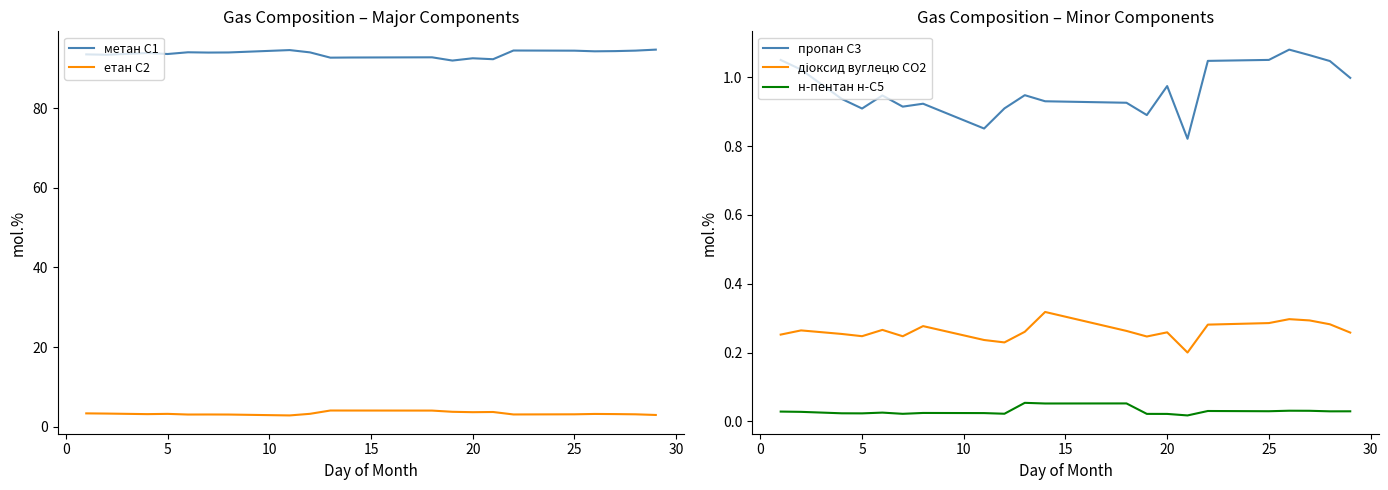

True or false: етан С2 and пропан С3 cross at least once.

False